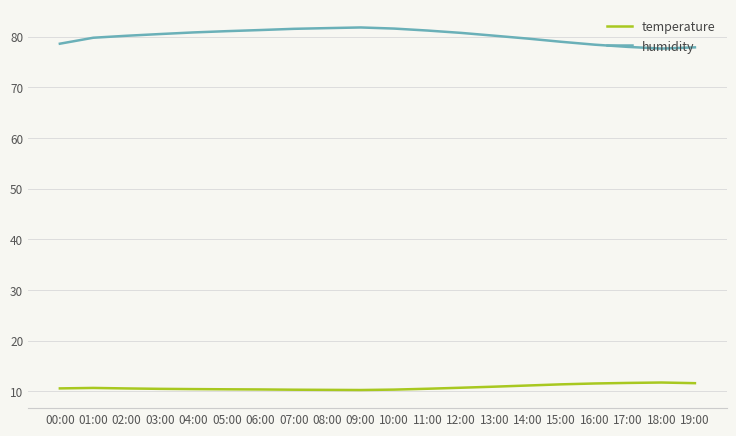

True or false: temperature and humidity cross at least once.

False